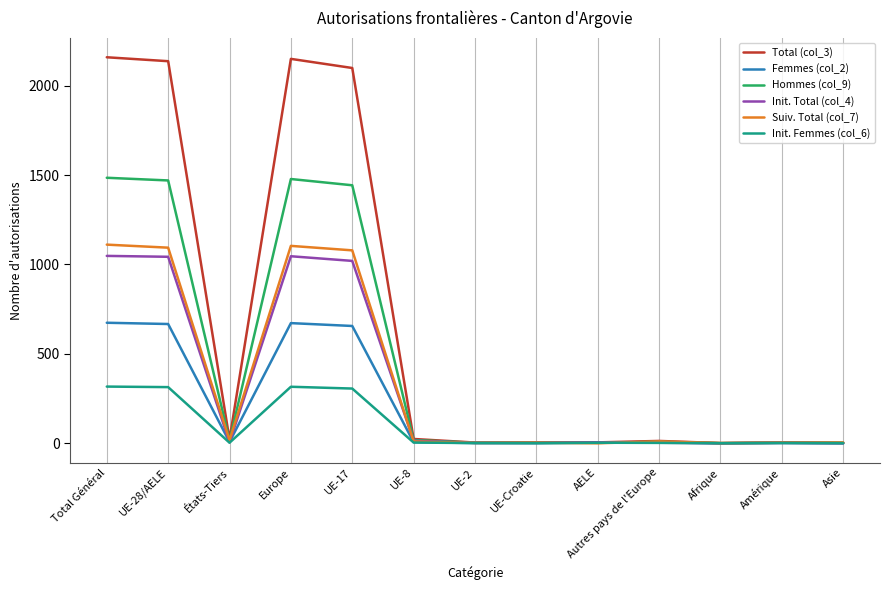

True or false: Total (col_3) has a value of 1222 at Europe.

False